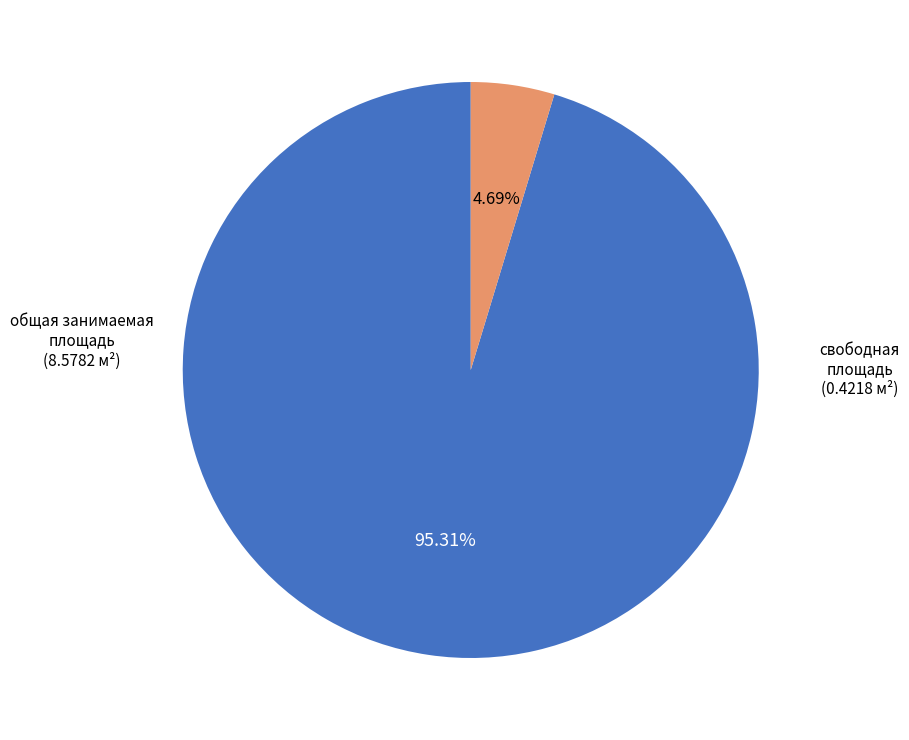

Does any single category account for the majority?

Yes